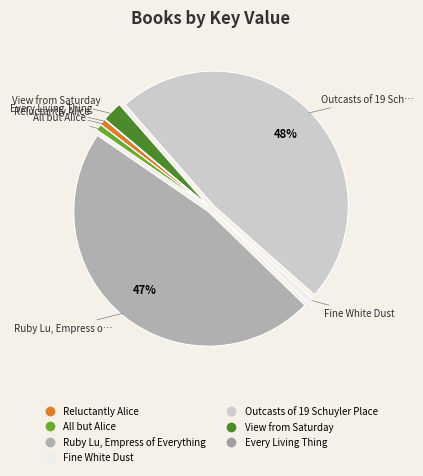

To the nearest percent, what is the combined percentage of Outcasts of 19 Schuyler Place and Every Living Thing?

48%